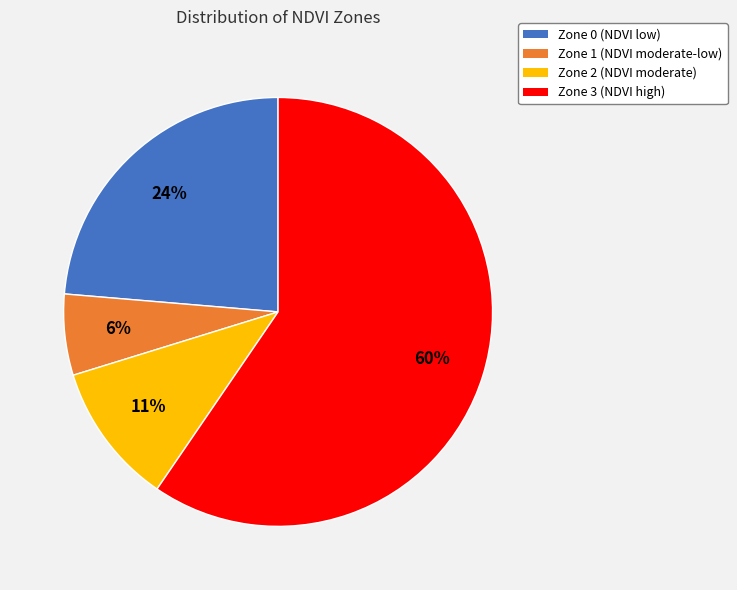

How many segments does this pie chart have?

4